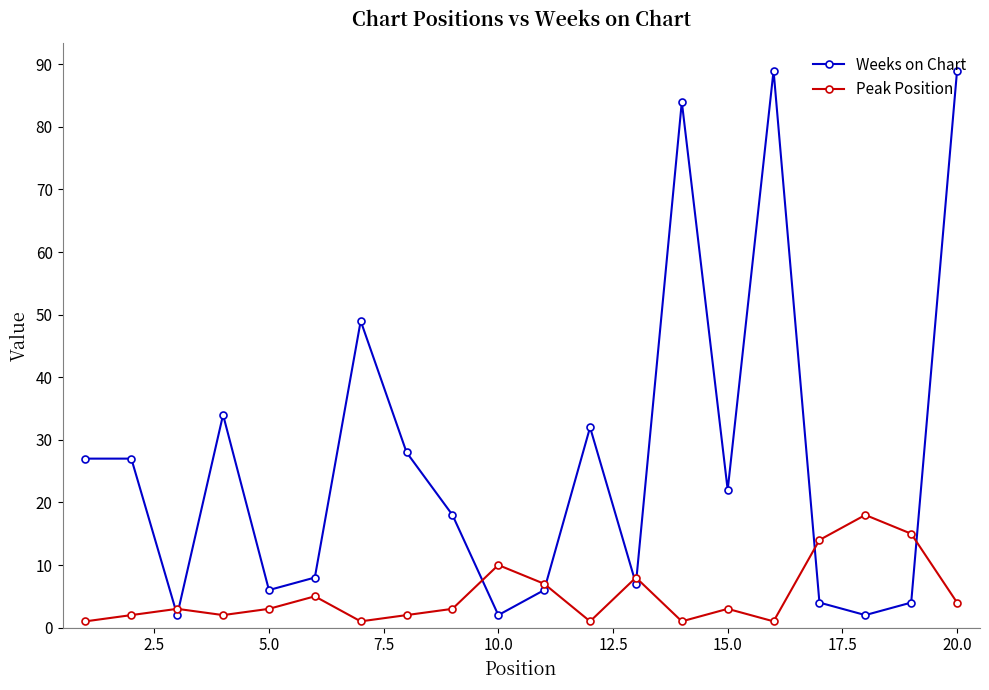

What is the sum of all Weeks on Chart values?

540